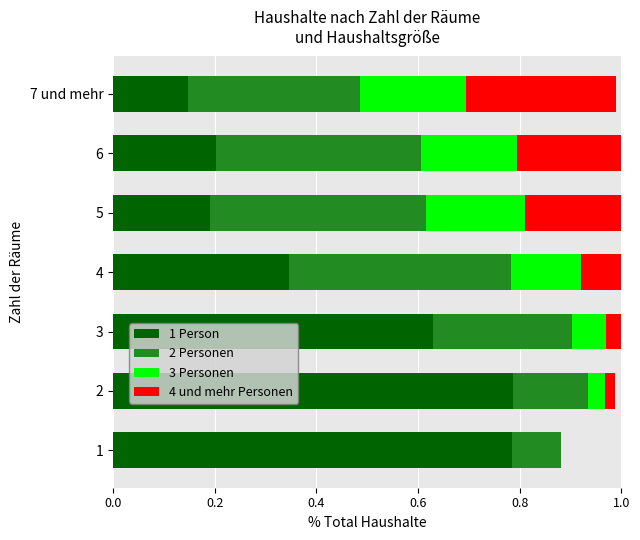

What is the total value across all series at 7 und mehr?

1.0